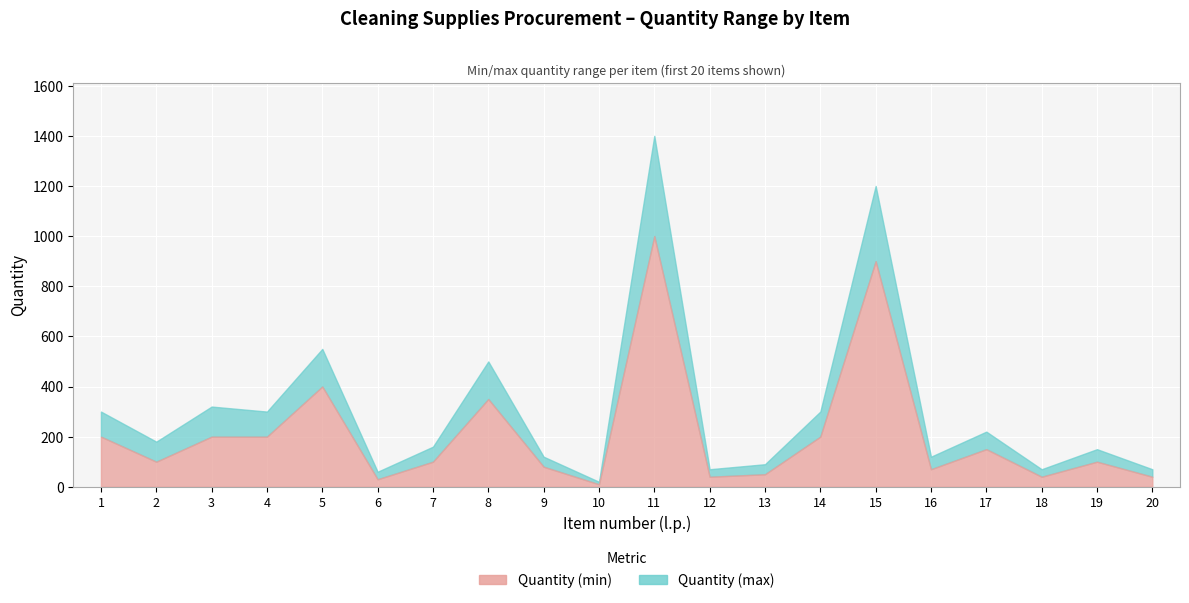

In Quantity (min), how many points are lower than both neighbors (excluding endpoints)?

6